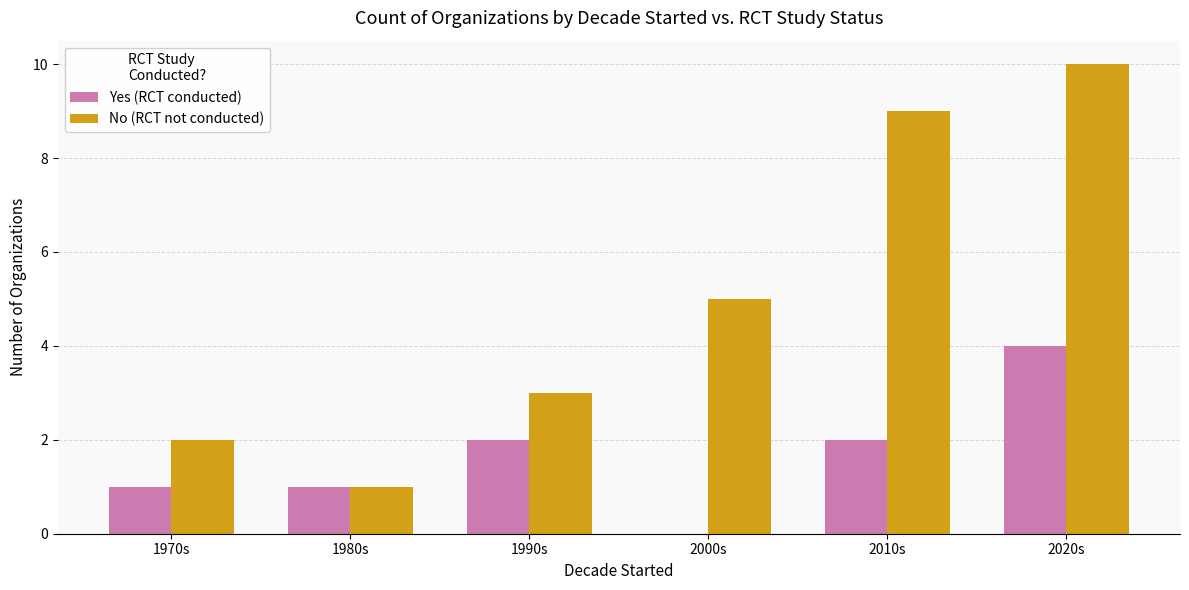

Count the number of categories in the chart.

6